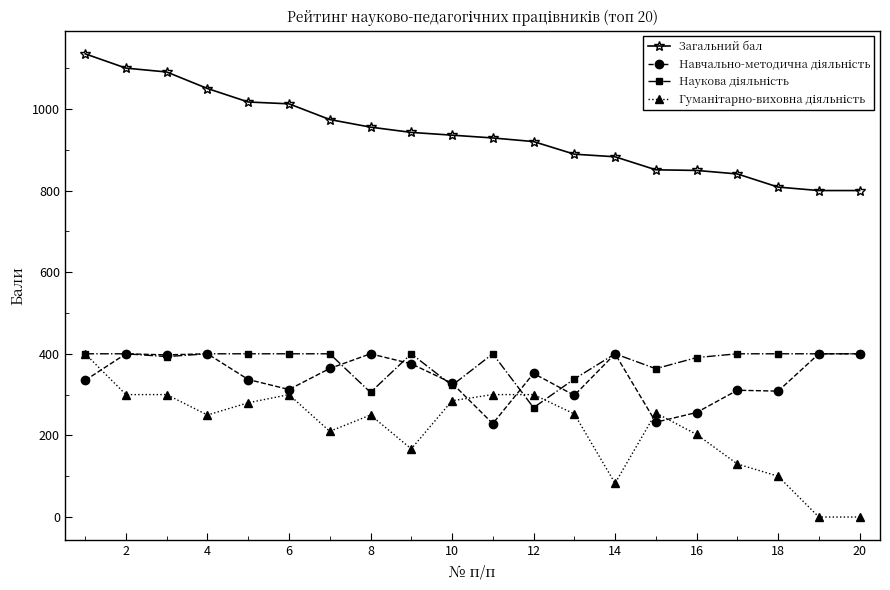

What is the maximum value shown in the chart?

1135.0